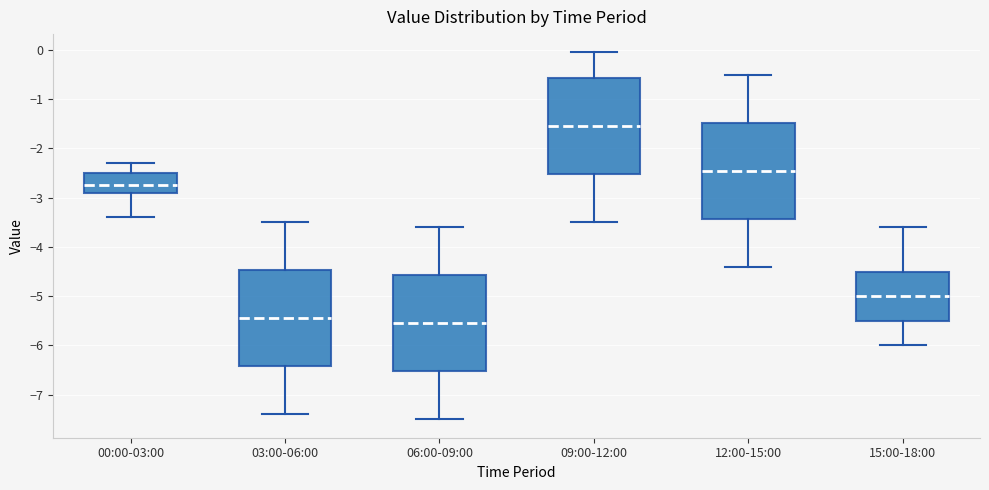

Reading left to right, transcribe this box plot: for each box, give where its median line is, the range the box spans, and where its two whiskers end, as read against the y-axis. The values are not printed on the chart, so give them approximately, as read against the axis.

00:00-03:00: median -2.7, box -2.9 to -2.5, whiskers -3.4 to -2.3
03:00-06:00: median -5.4, box -6.4 to -4.5, whiskers -7.4 to -3.5
06:00-09:00: median -5.5, box -6.5 to -4.6, whiskers -7.5 to -3.6
09:00-12:00: median -1.5, box -2.5 to -0.6, whiskers -3.5 to 0.0
12:00-15:00: median -2.4, box -3.4 to -1.5, whiskers -4.4 to -0.5
15:00-18:00: median -5.0, box -5.5 to -4.5, whiskers -6.0 to -3.6